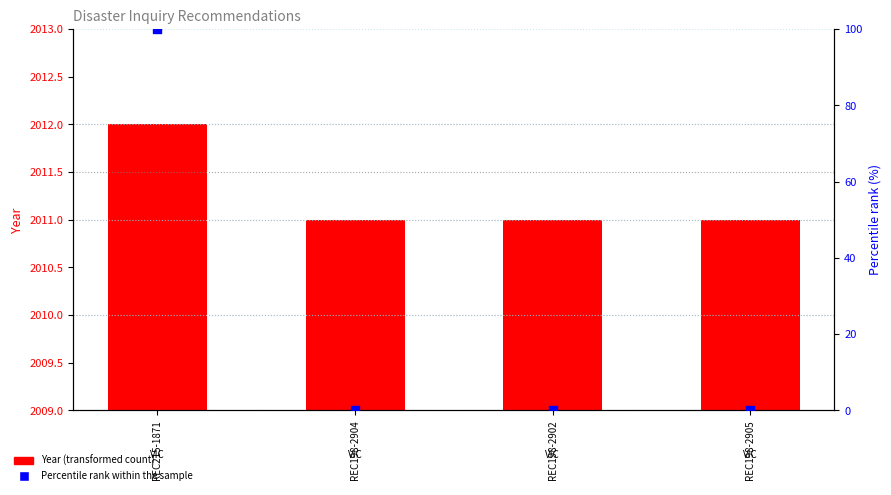

Which series reaches the maximum Y coordinate?

Year (transformed count)